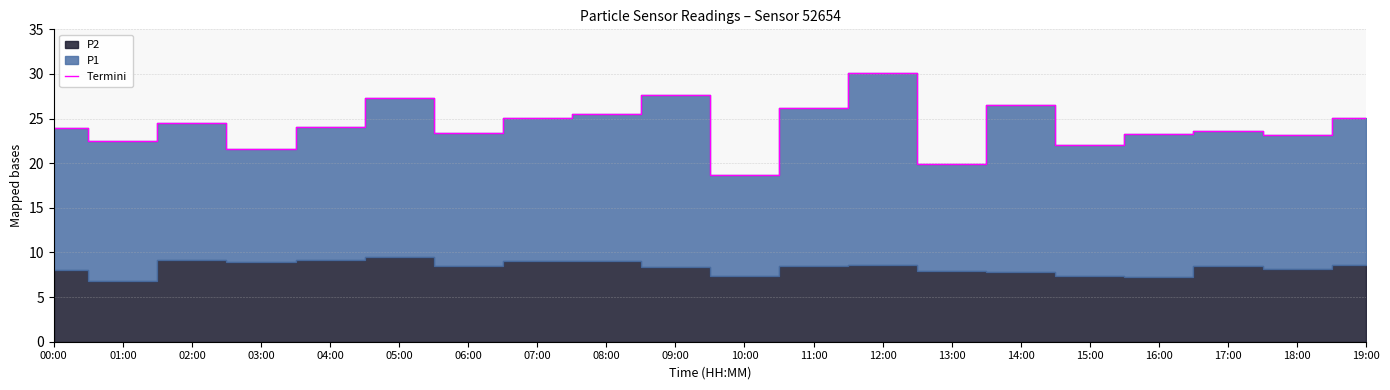

What is the sum of all values?

484.1